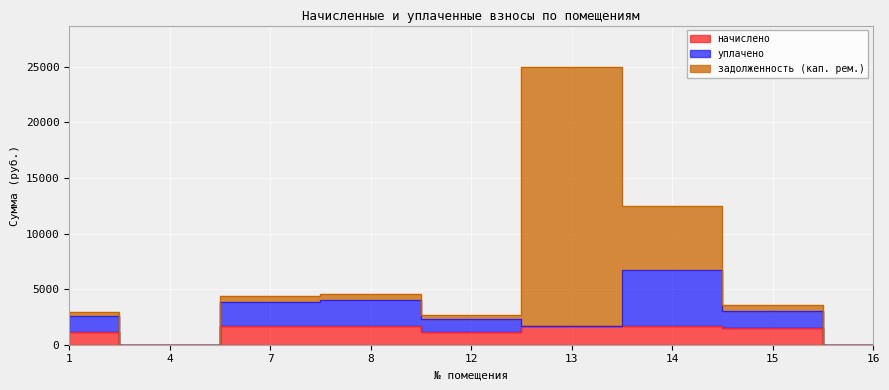

What is the value of the уплачено point at the 8th from the left?

1517.7